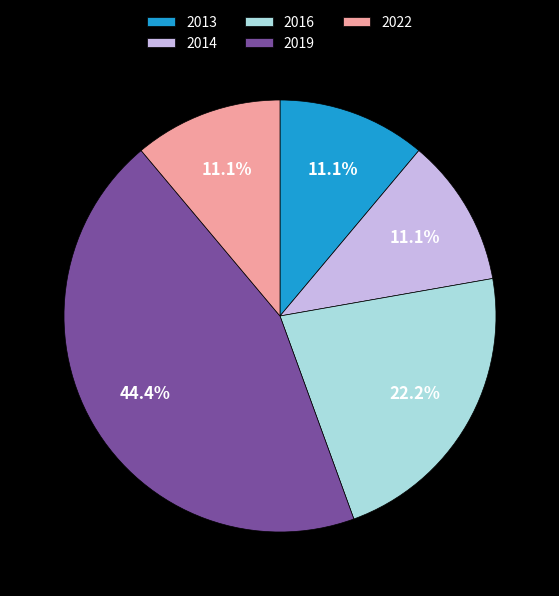

To the nearest percent, what percentage of the pie is 2016?

22%